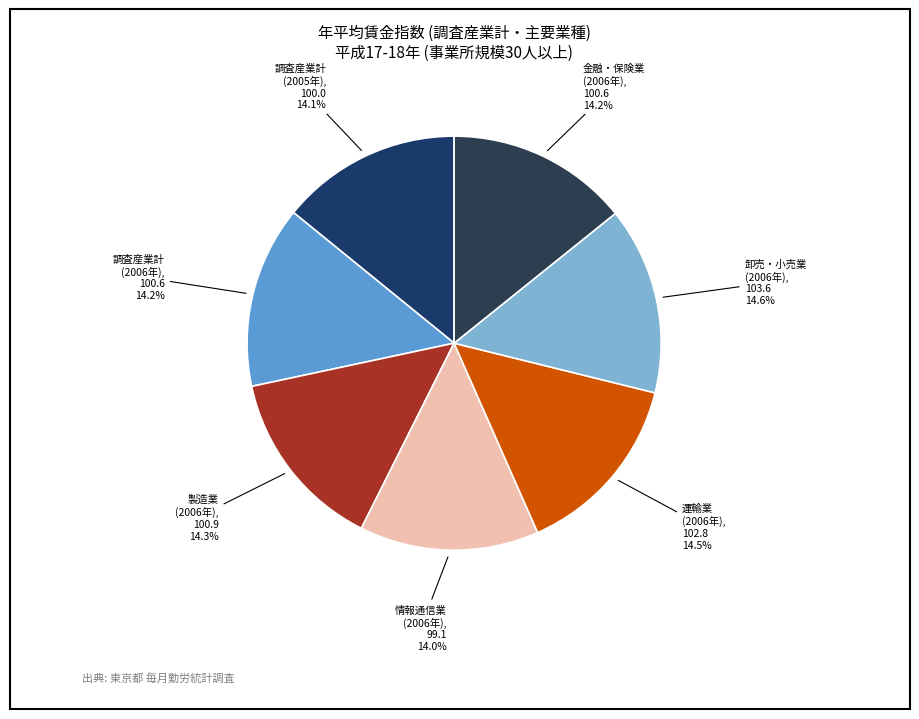

How many segments does this pie chart have?

7